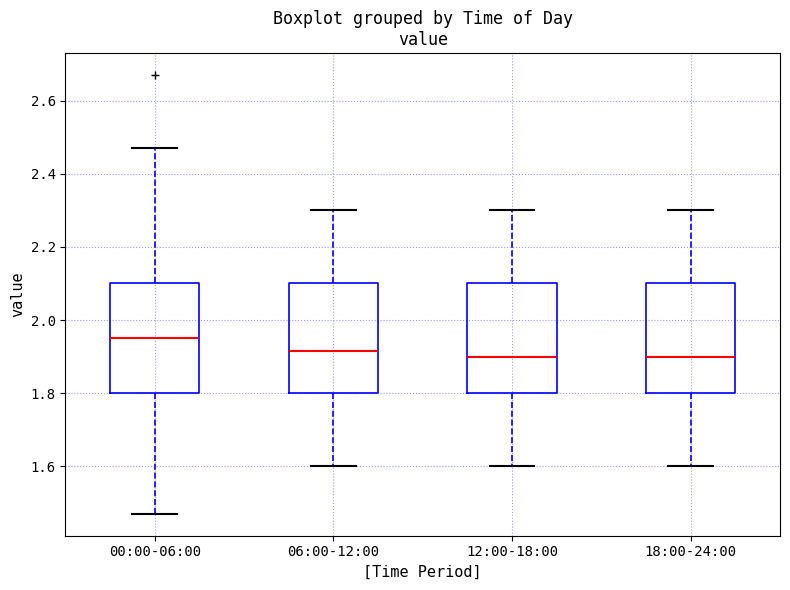

Reading left to right, read every box against the y-axis: the position of its median line, the range the box covers, and the ends of its whiskers. The values are not printed on the chart, so give them approximately, as read against the axis.

00:00-06:00: median 1.96, box 1.80 to 2.10, whiskers 1.48 to 2.48
06:00-12:00: median 1.92, box 1.80 to 2.10, whiskers 1.60 to 2.30
12:00-18:00: median 1.90, box 1.80 to 2.10, whiskers 1.60 to 2.30
18:00-24:00: median 1.90, box 1.80 to 2.10, whiskers 1.60 to 2.30